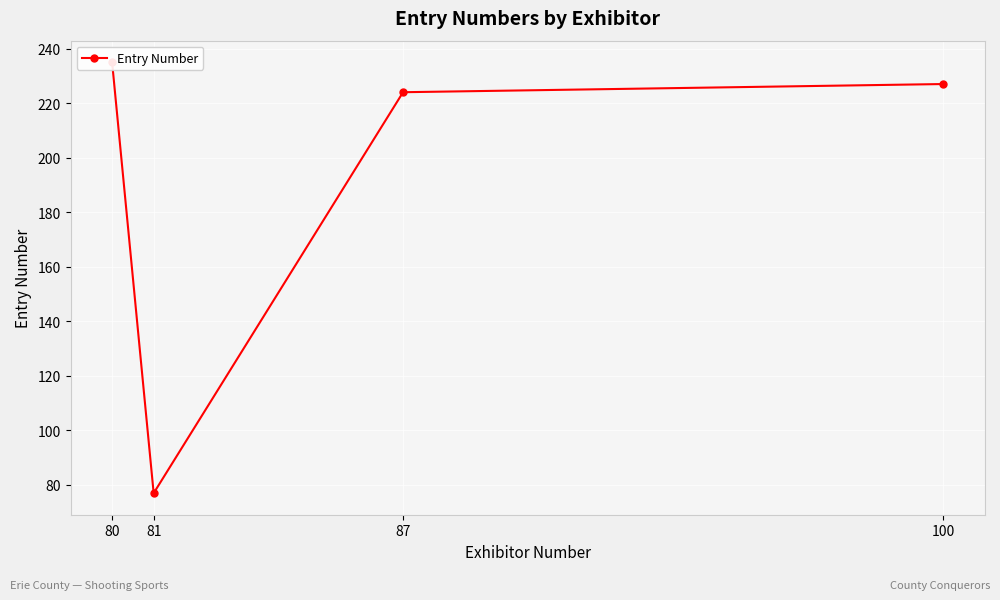

Rank the categories by value from lowest to highest.

81, 87, 100, 80